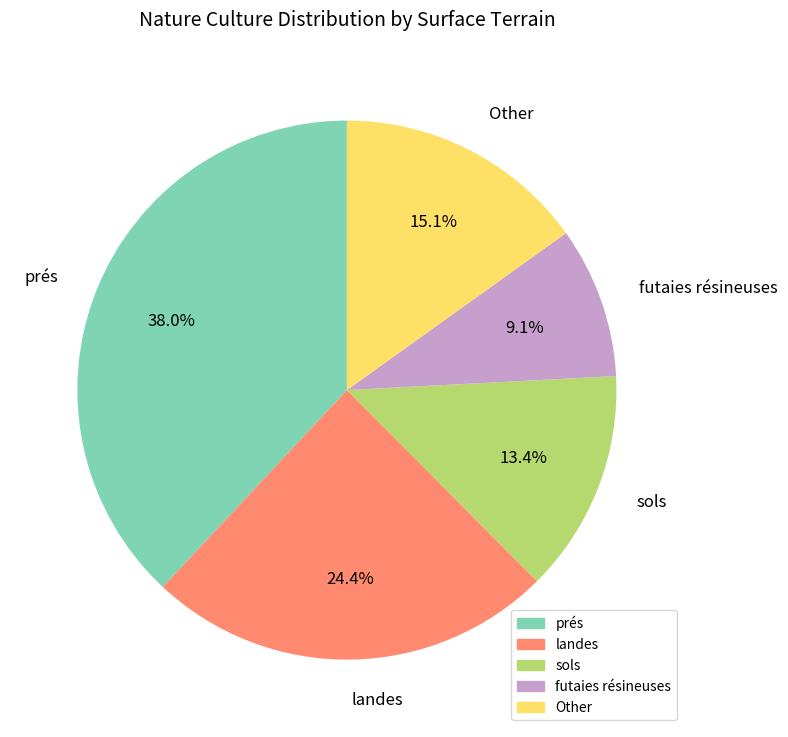

Which has a higher value, prés or sols?

prés